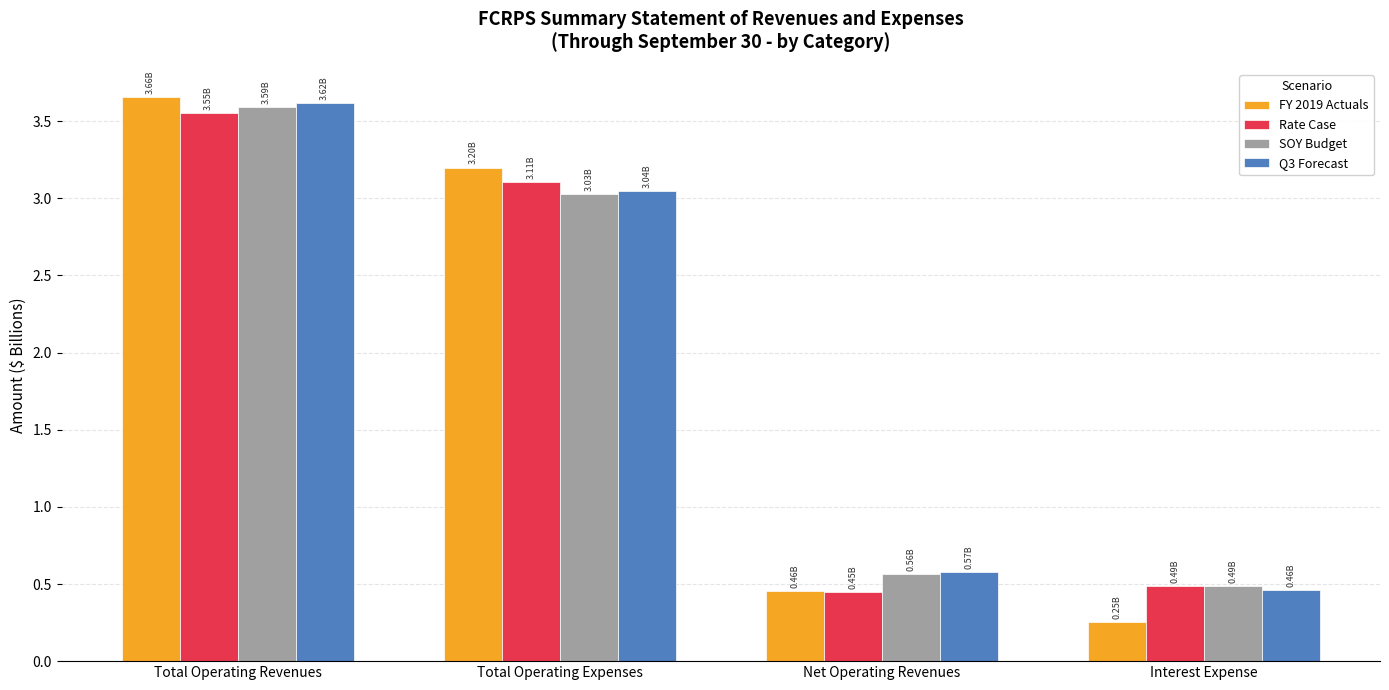

Which series changed the most between Total Operating Expenses and Interest Expense?

FY 2019 Actuals